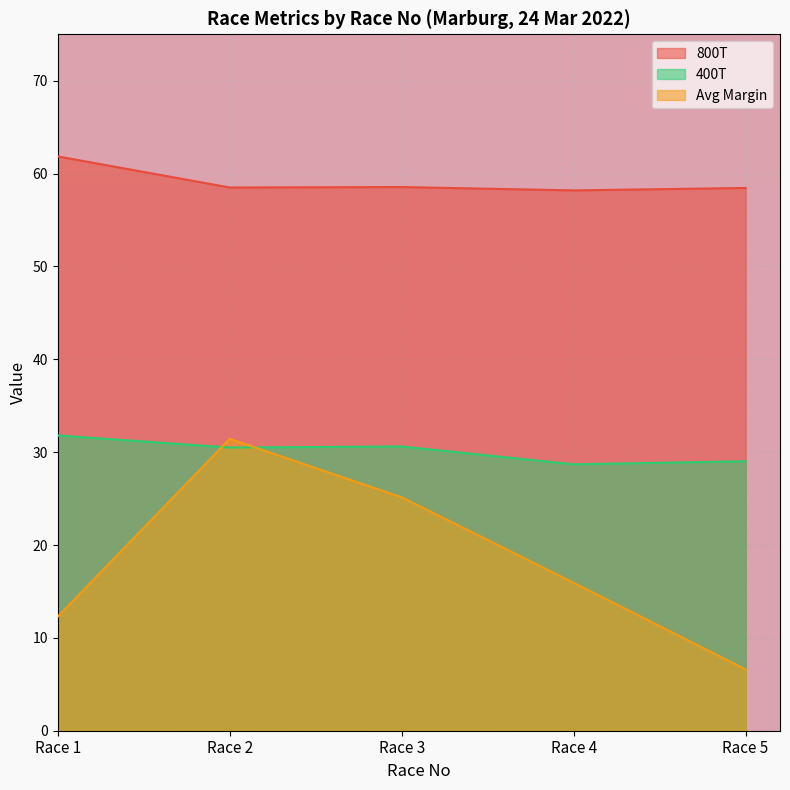

What is the lowest value of the 400T series?

28.7